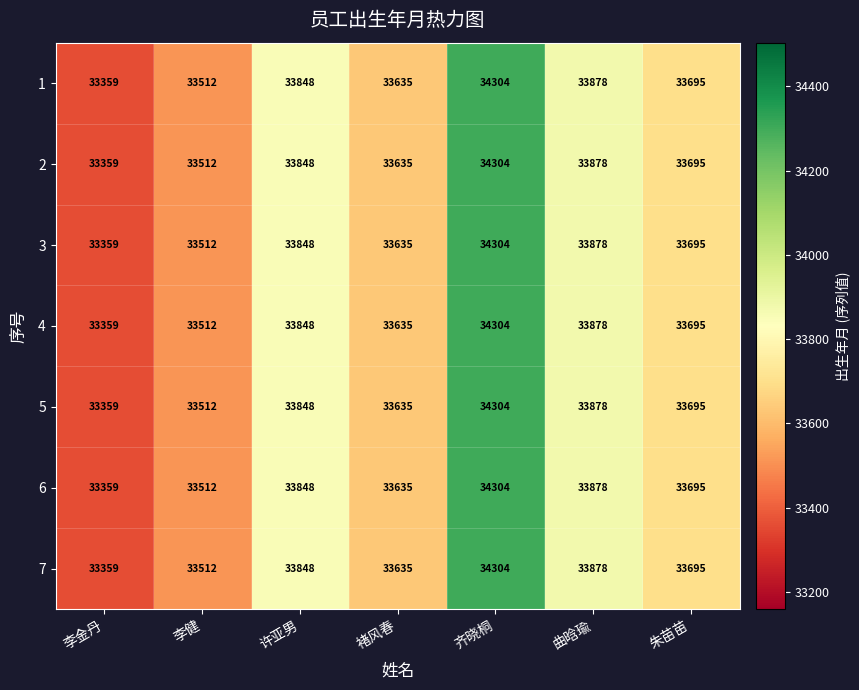

Which category has the lowest value across all series?

李金丹